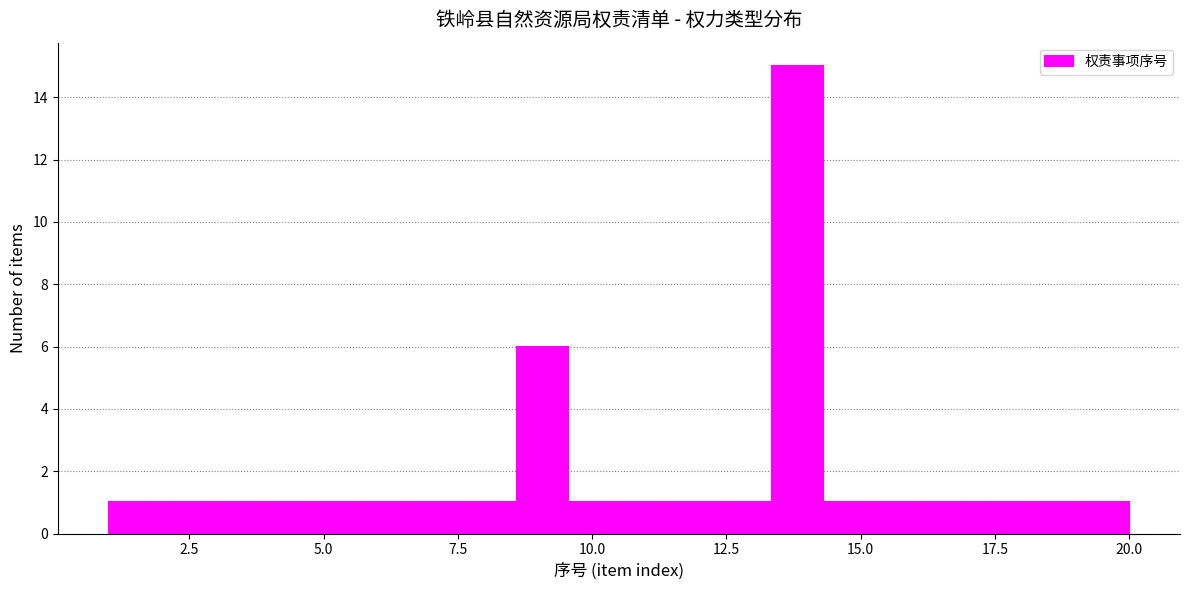

Read against the x-axis, roughly where is the centre of the tallest bar?

14.0